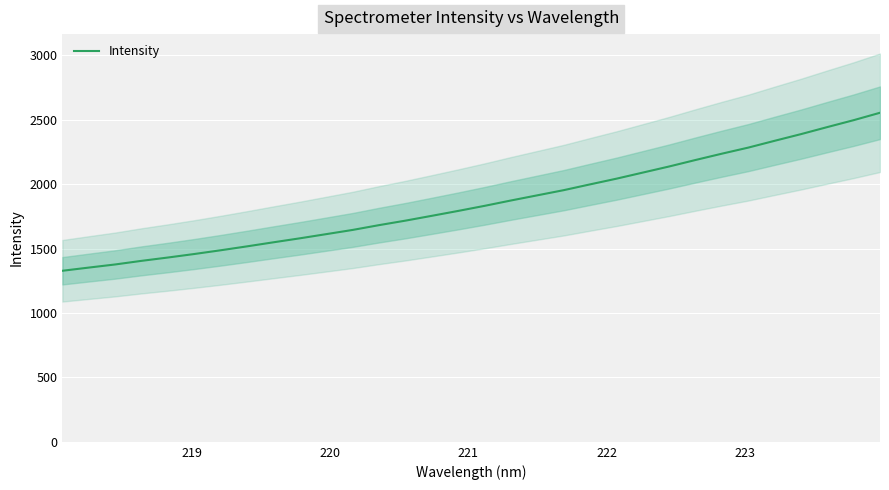

What is the lowest value of the Intensity series?

1327.9